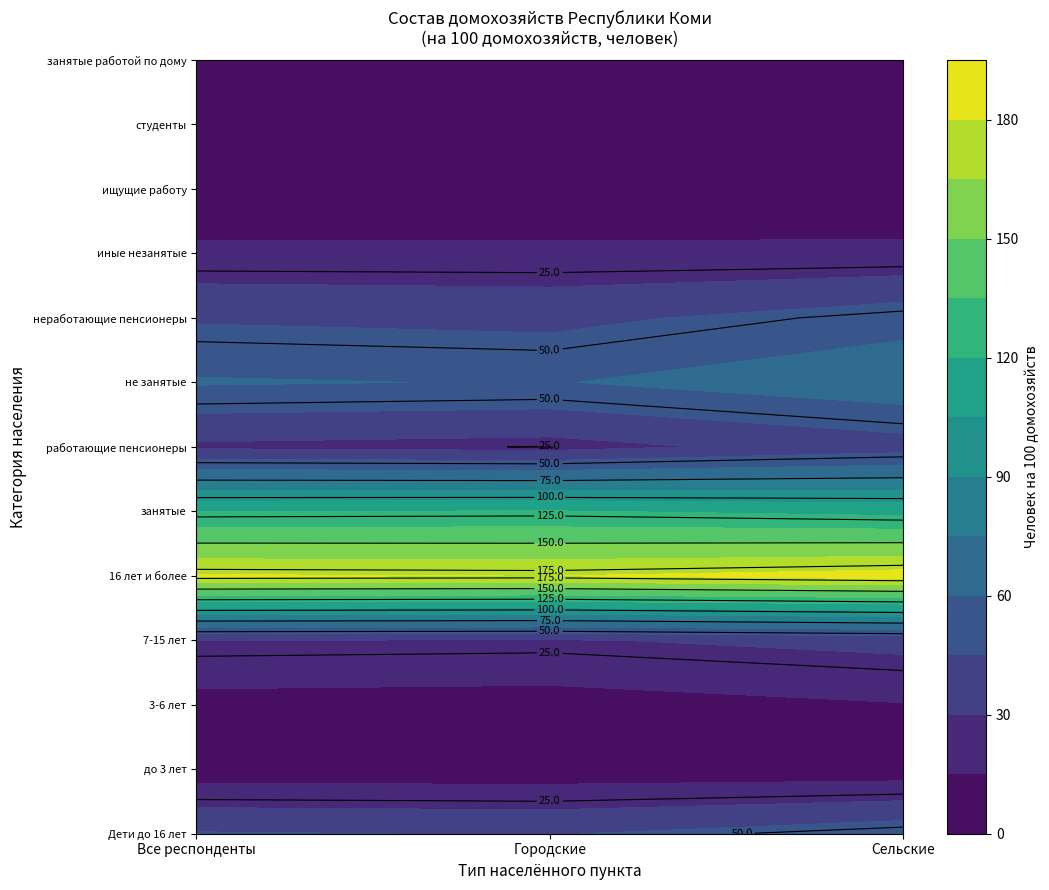

What is the minimum value for занятые работой по дому?

2.5